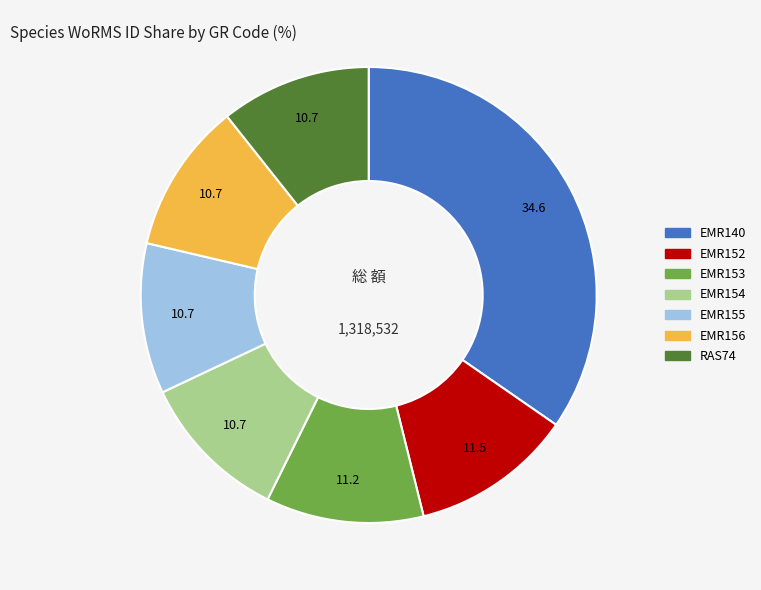

Between EMR155 and EMR152, which is larger?

EMR152